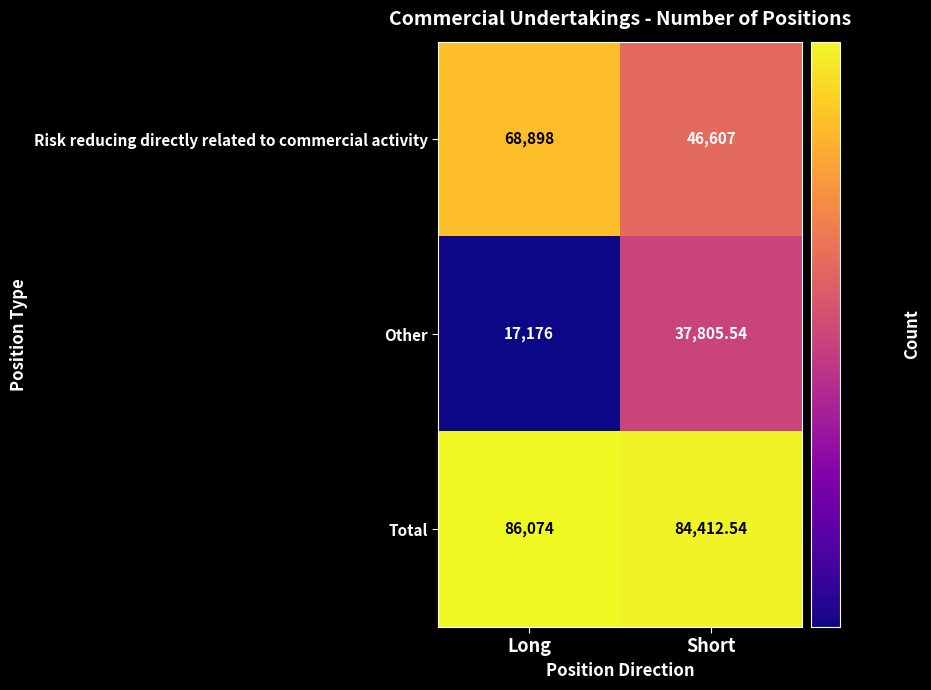

Rank the series by their maximum value, from lowest to highest.

Other, Risk reducing directly related to commercial activity, Total